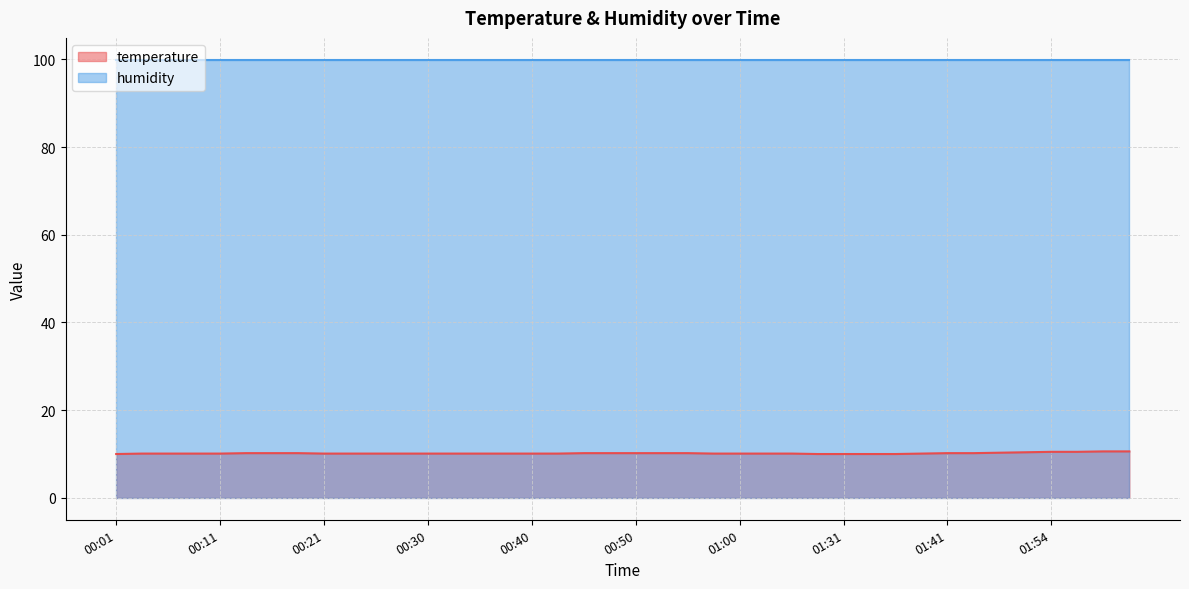

The chart shows a value of 6.4 at 01:36. True or false?

False